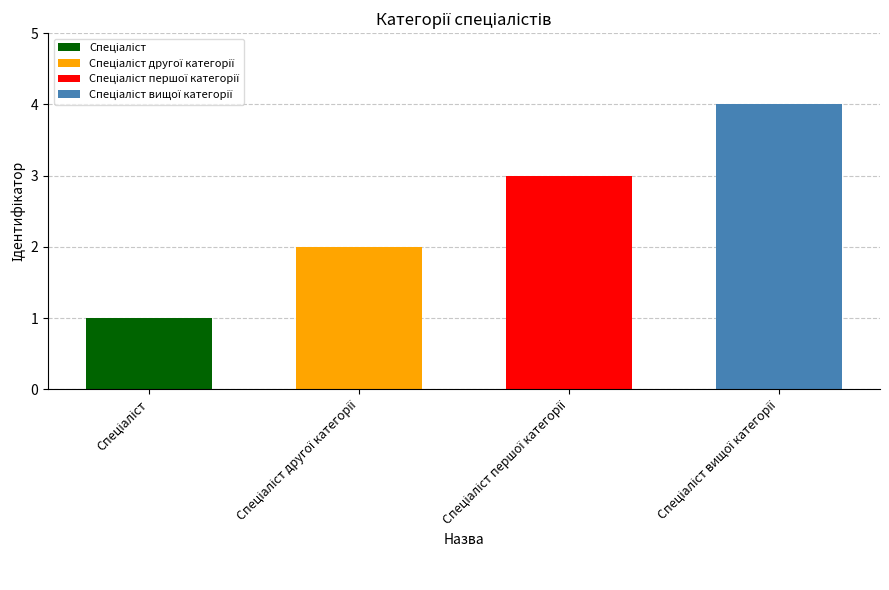

What is the approximate value at Спеціаліст вищої категорії?

4